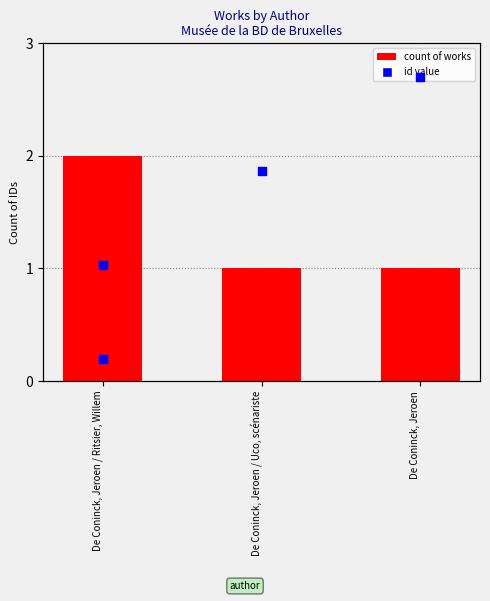

What is the ratio of the value at De Coninck, Jeroen / Ritsier, Willem to the value at De Coninck, Jeroen?

2.0